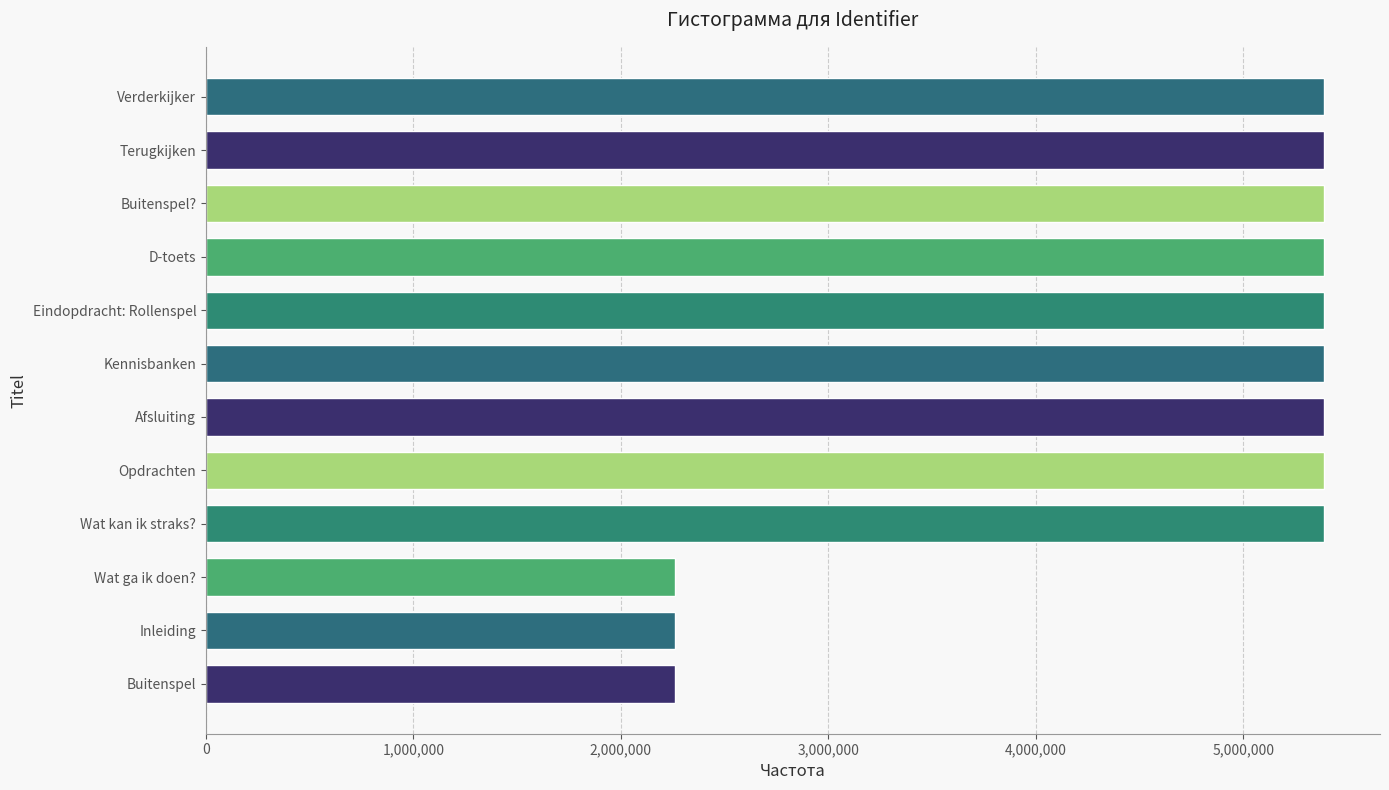

The chart shows a value of 5389889 at Afsluiting. True or false?

True